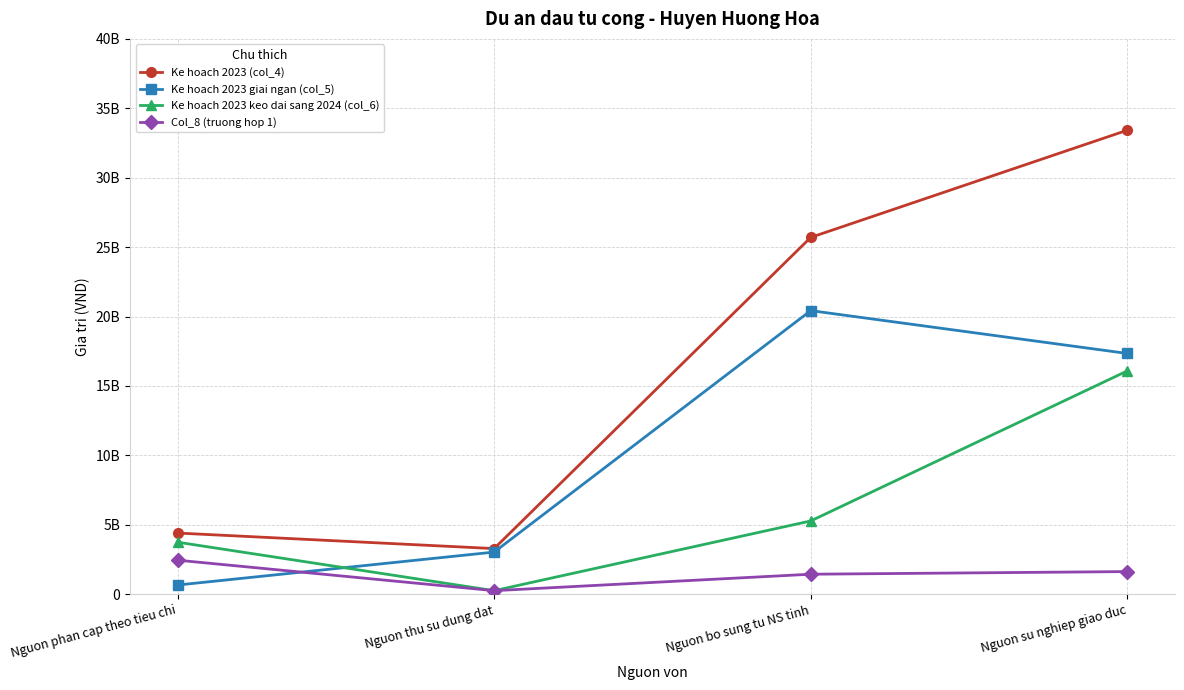

What is the average value of the Ke hoach 2023 keo dai sang 2024 (col_6) series?

6338124990